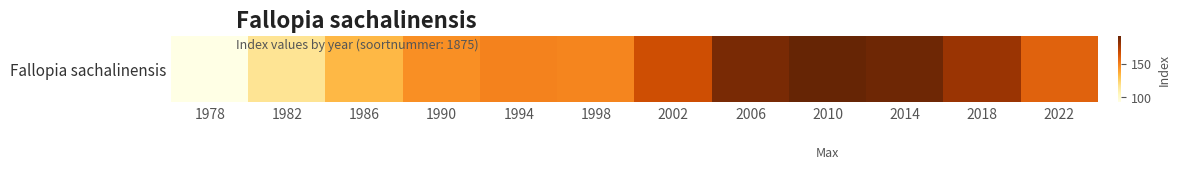

Reading left to right, transcribe all the data shown in this chart.

92	116	133	145	149	148	166	187	192	190	179	159